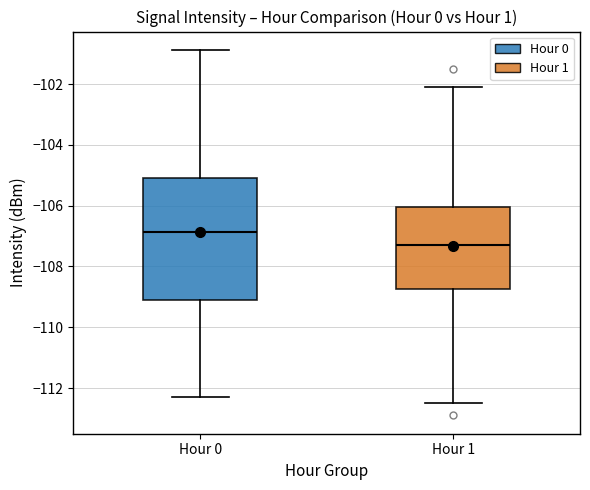

Comparing the boxes themselves (not the whiskers), which one is the tallest?

Hour 0